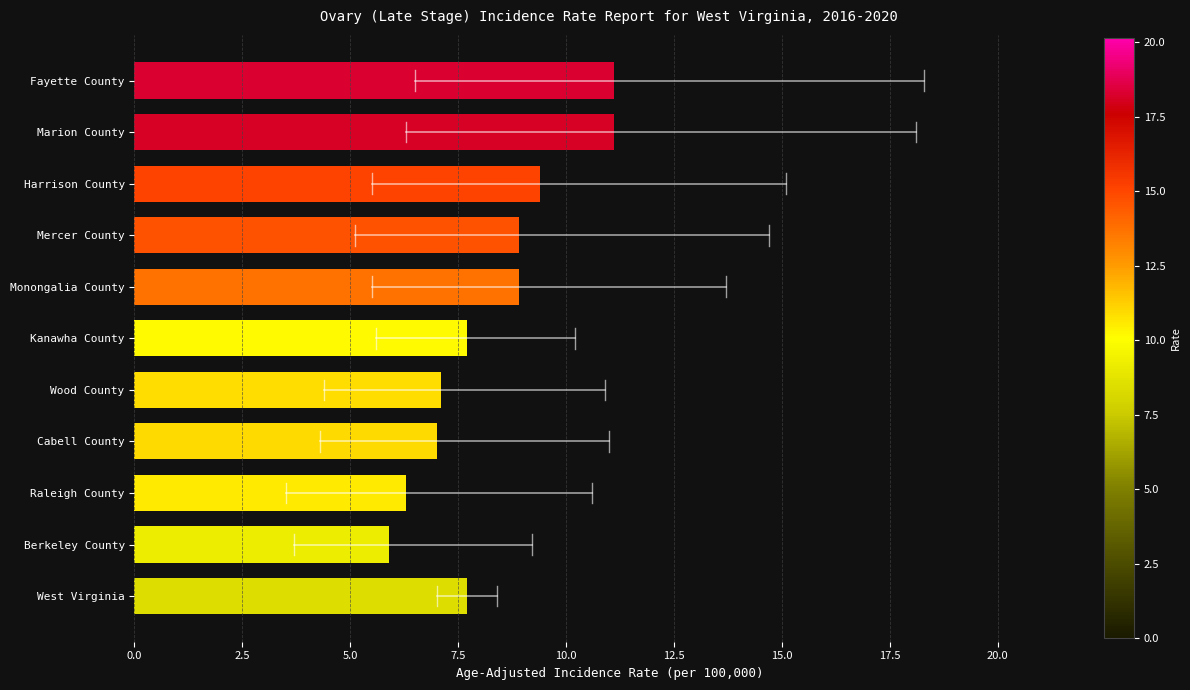

What is the change in value from Mercer County to Raleigh County?

-2.6